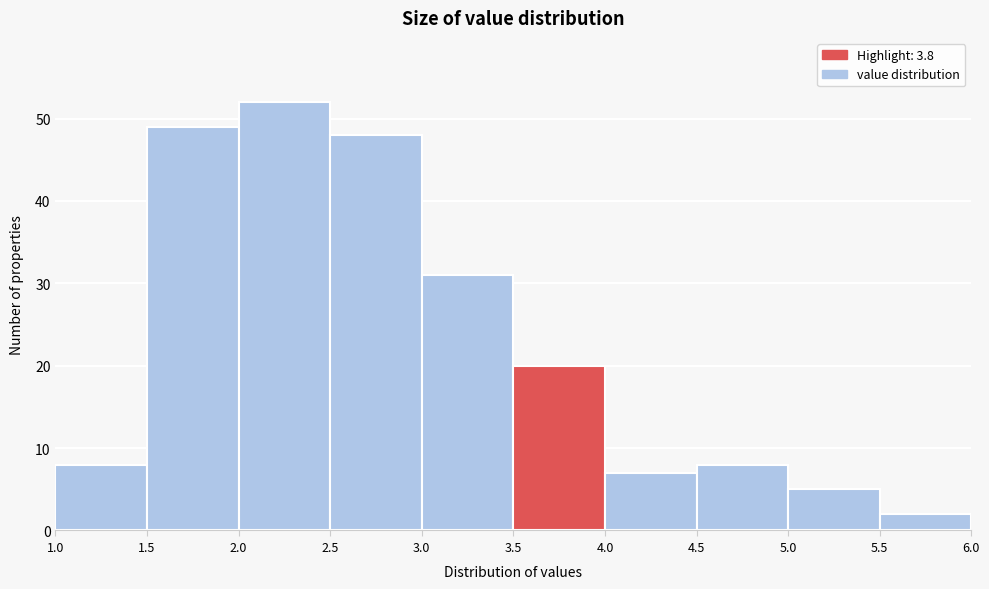

Which range on the x-axis has the tallest bar?

2.0 to 2.5